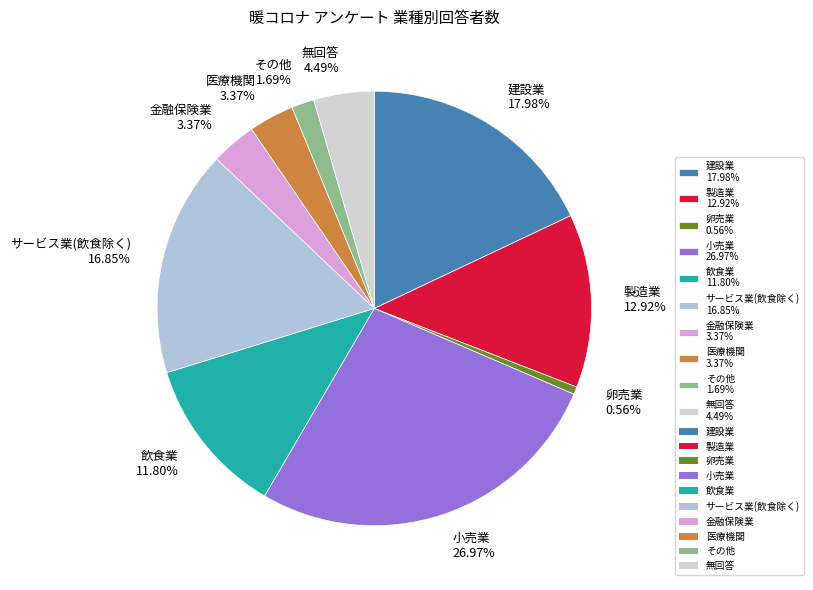

Which category has the smallest portion of the pie?

卵売業 0.56%